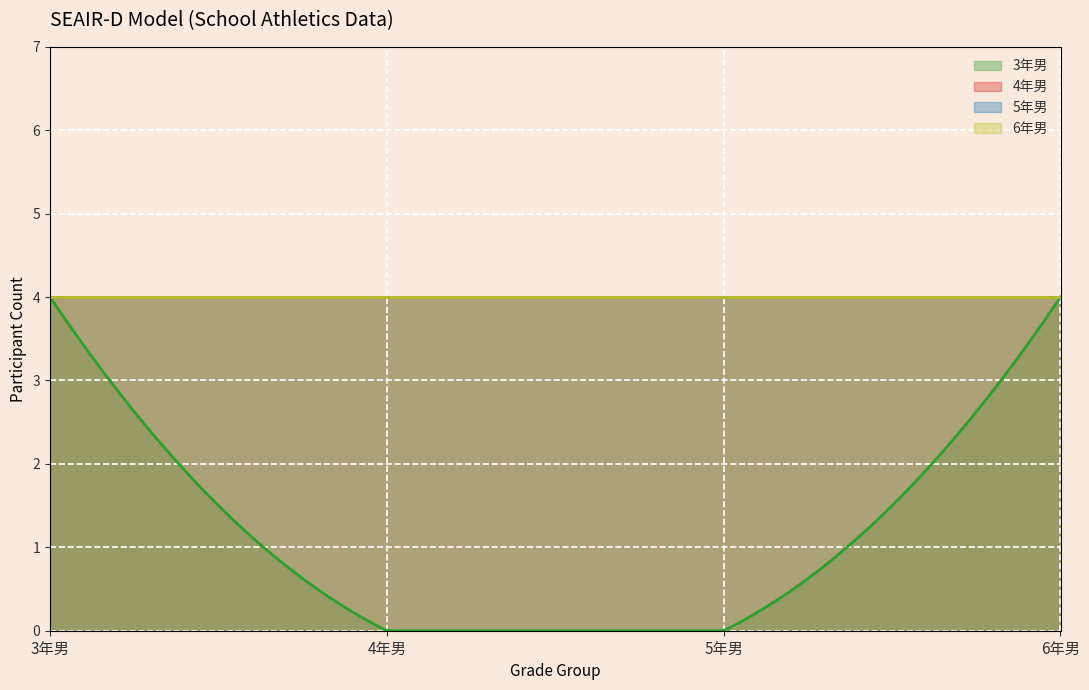

Does the chart display data point markers on the line(s)?

No